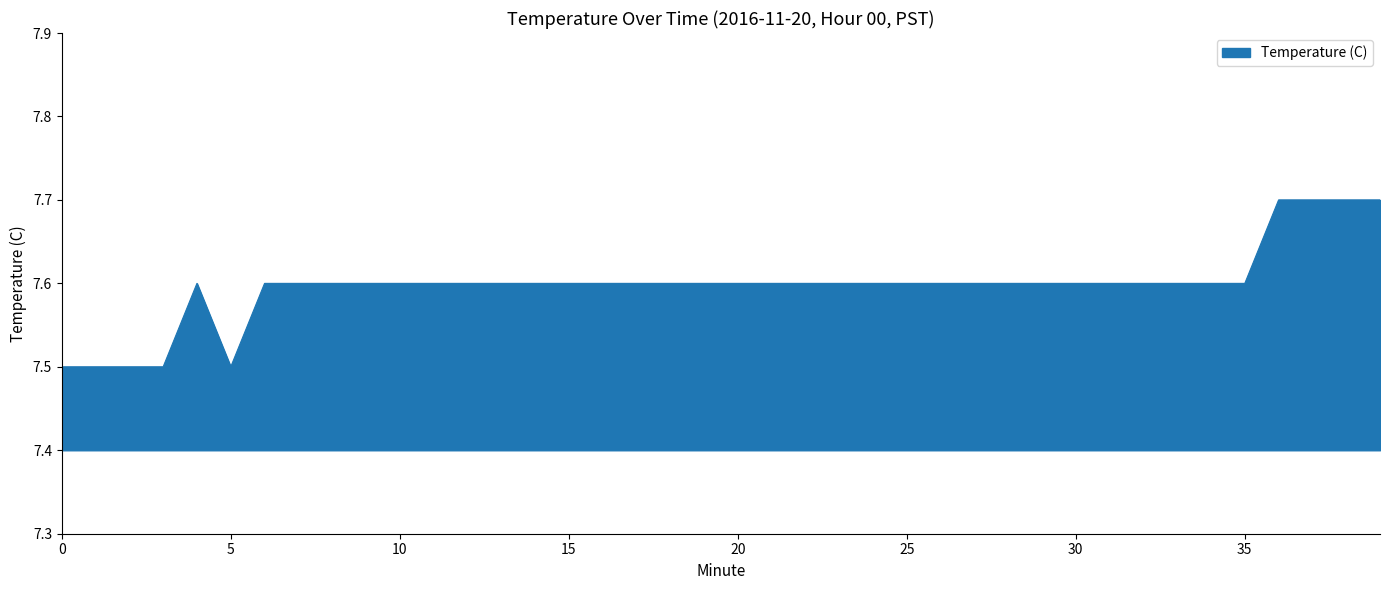

What is the smallest value displayed?

7.5